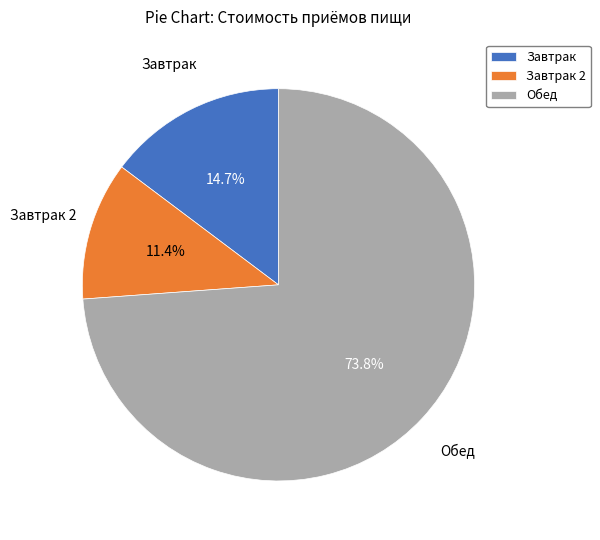

True or false: Завтрак 2 accounts for 11% of the total.

True